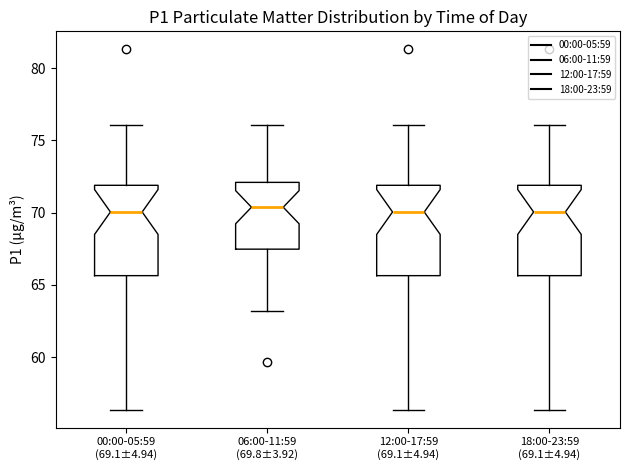

Reading left to right, read every box against the y-axis: the position of its median line, the range the box covers, and the ends of its whiskers. The values are not printed on the chart, so give them approximately, as read against the axis.

00:00-05:59 (69.1±4.94): median 70.0, box 65.5 to 72.0, whiskers 56.5 to 76.0
06:00-11:59 (69.8±3.92): median 70.5, box 67.5 to 72.0, whiskers 63.0 to 76.0
12:00-17:59 (69.1±4.94): median 70.0, box 65.5 to 72.0, whiskers 56.5 to 76.0
18:00-23:59 (69.1±4.94): median 70.0, box 65.5 to 72.0, whiskers 56.5 to 76.0